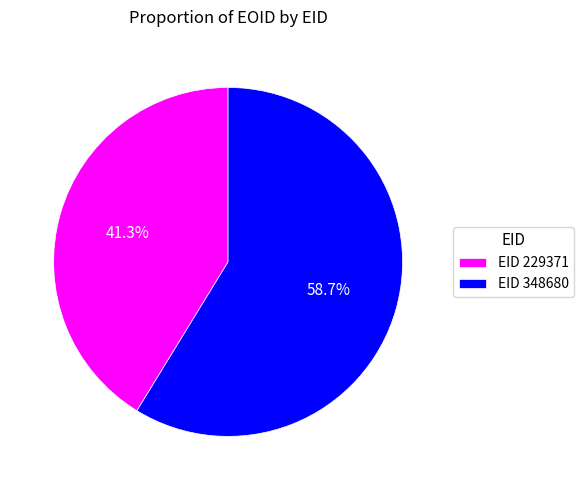

How much of the chart is everything except EID 348680?

41.3%